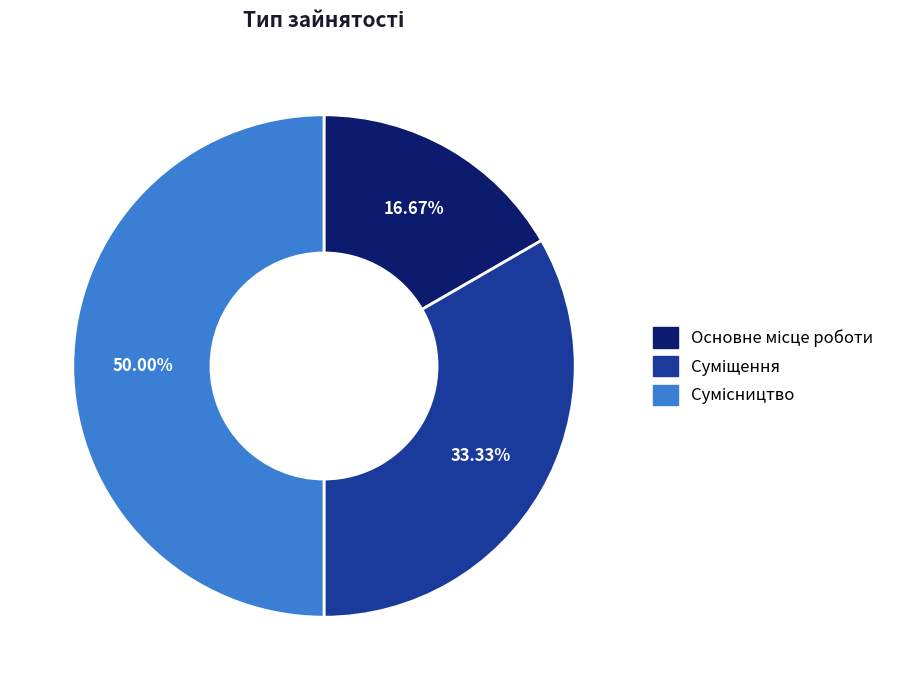

What percentage is the Основне місце роботи slice, to the nearest percent?

17%